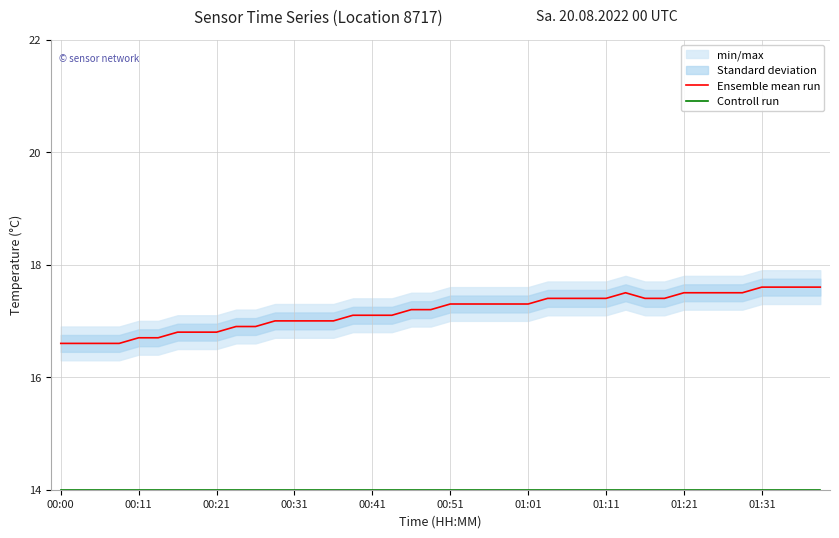

Reading left to right, what are all the values shown in this chart?

Ensemble mean run: 16.6	16.6	16.6	16.6	16.7	16.7	16.8	16.8	16.8	16.9	16.9	17.0	17.0	17.0	17.0	17.1	17.1	17.1	17.2	17.2	17.3	17.3	17.3	17.3	17.3	17.4	17.4	17.4	17.4	17.5	17.4	17.4	17.5	17.5	17.5	17.5	17.6	17.6	17.6	17.6
Controll run: 14.0	14.0	14.0	14.0	14.0	14.0	14.0	14.0	14.0	14.0	14.0	14.0	14.0	14.0	14.0	14.0	14.0	14.0	14.0	14.0	14.0	14.0	14.0	14.0	14.0	14.0	14.0	14.0	14.0	14.0	14.0	14.0	14.0	14.0	14.0	14.0	14.0	14.0	14.0	14.0